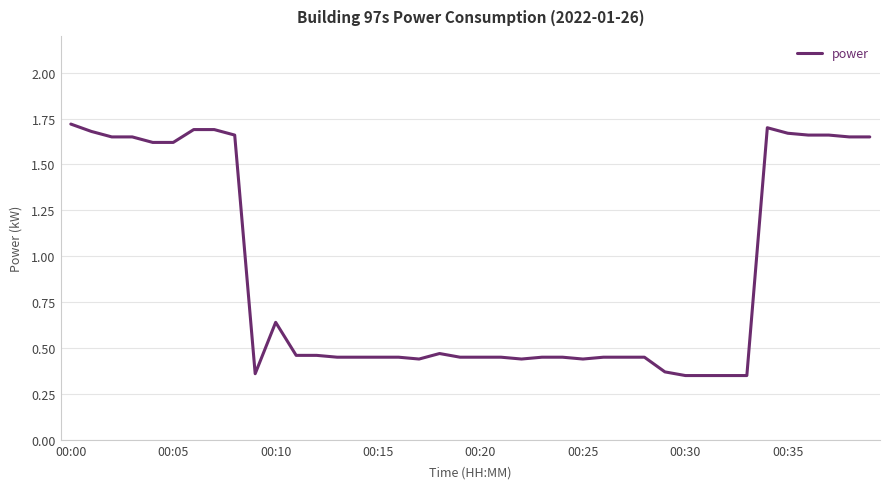

Is this an area chart (filled region under the line)?

No